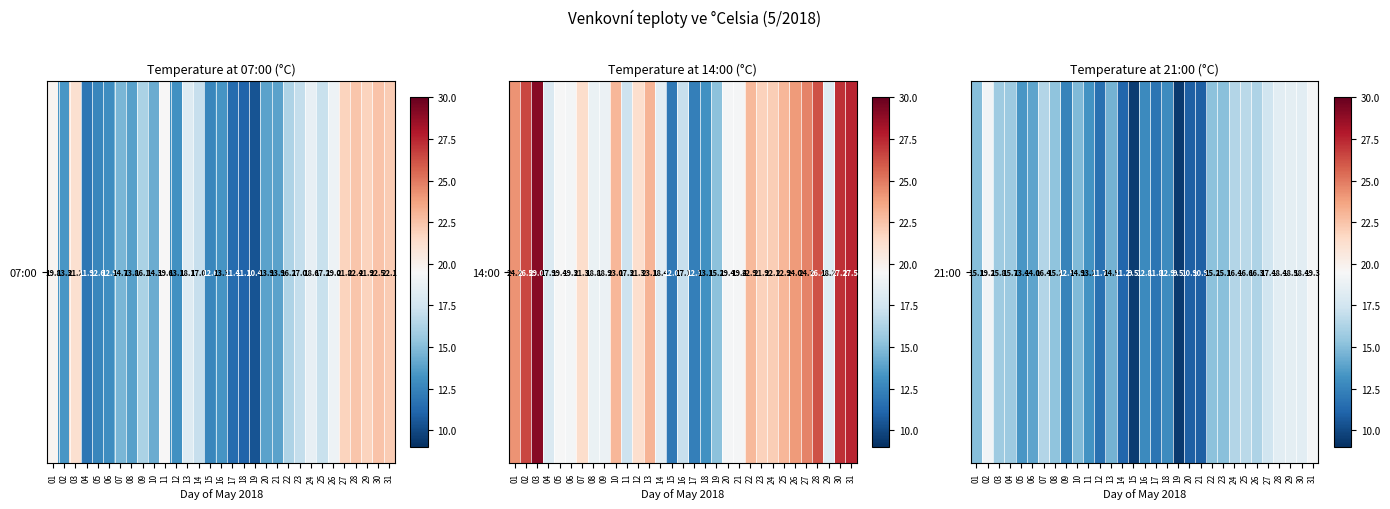

The chart shows a value of 9.5 at 19. True or false?

True